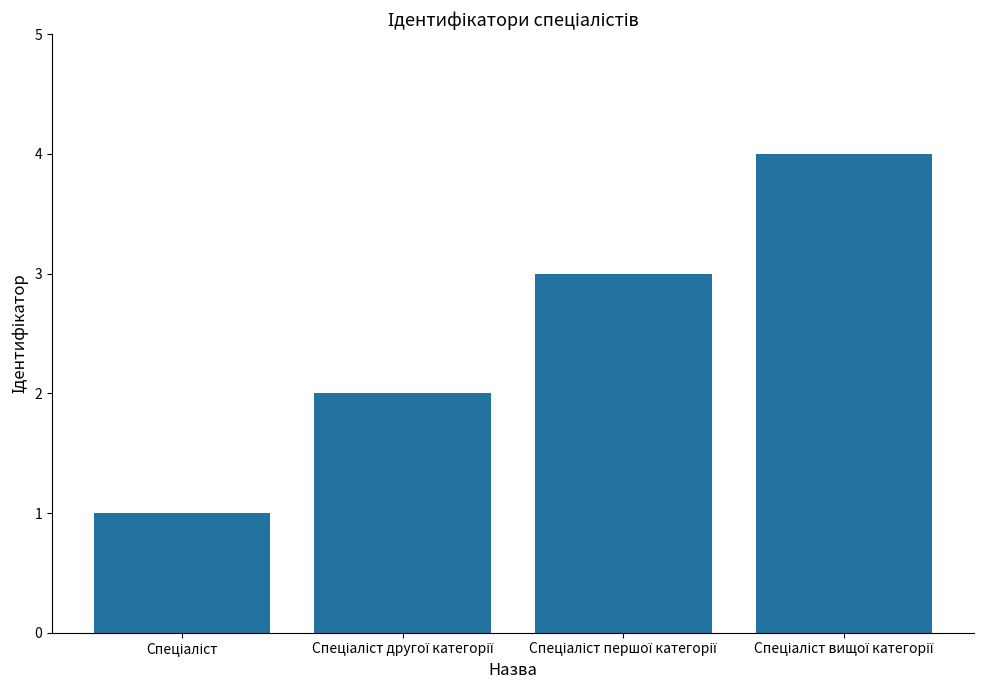

What is the difference between the maximum and minimum values?

3